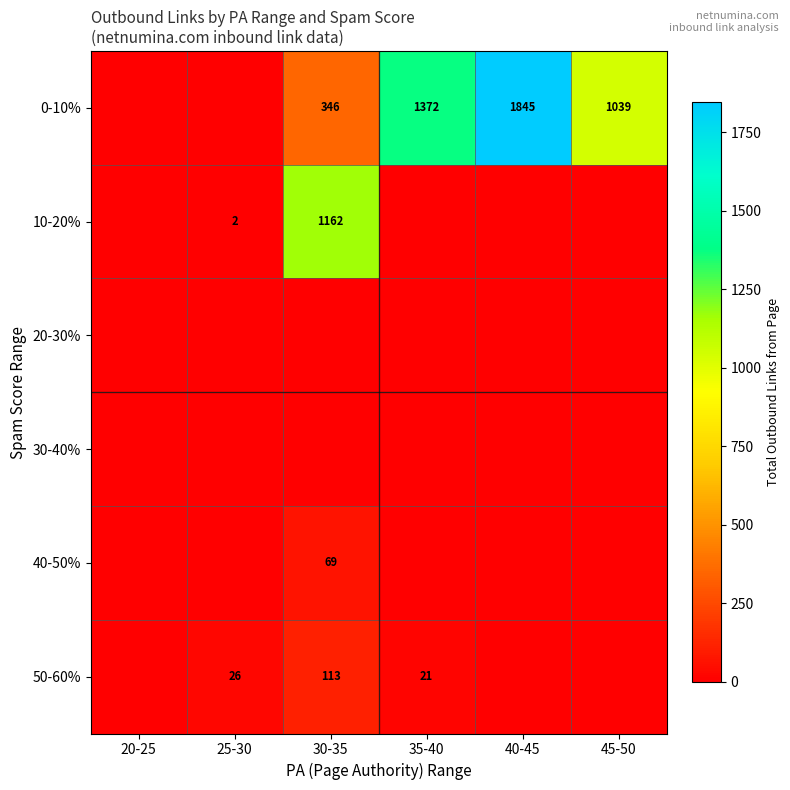

The 50-60% series shows 24 at 30-35. True or false?

False